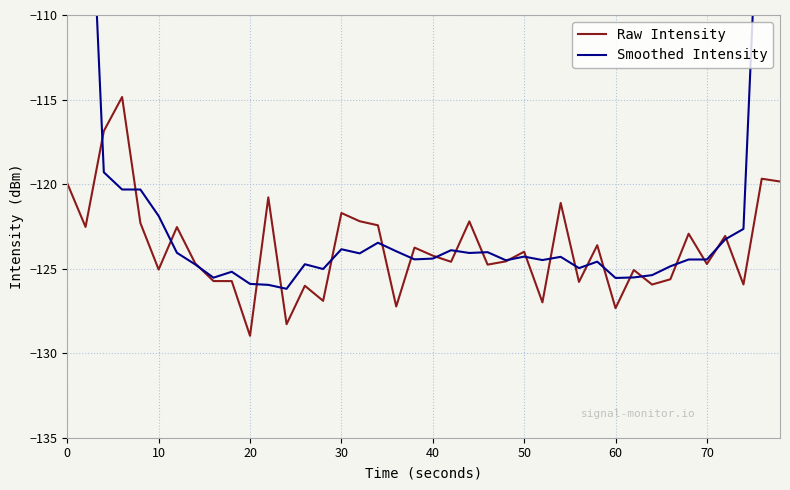

Which category has the lowest value in the Raw Intensity series?

20